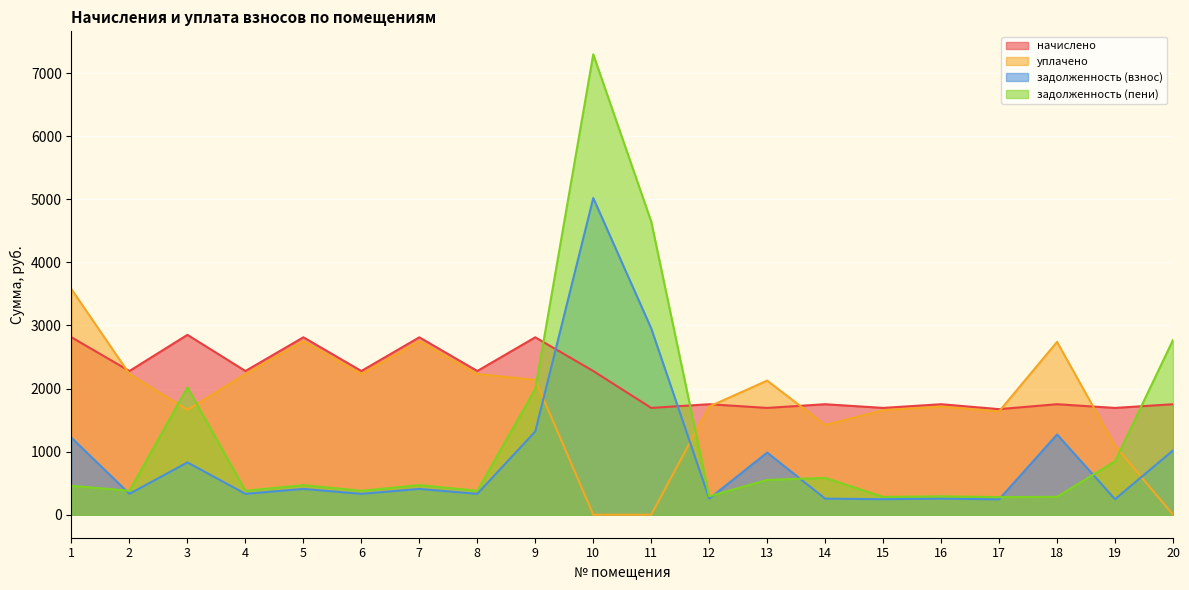

Rank the series by their maximum value, from highest to lowest.

задолженность (пени), задолженность (взнос), уплачено, начислено